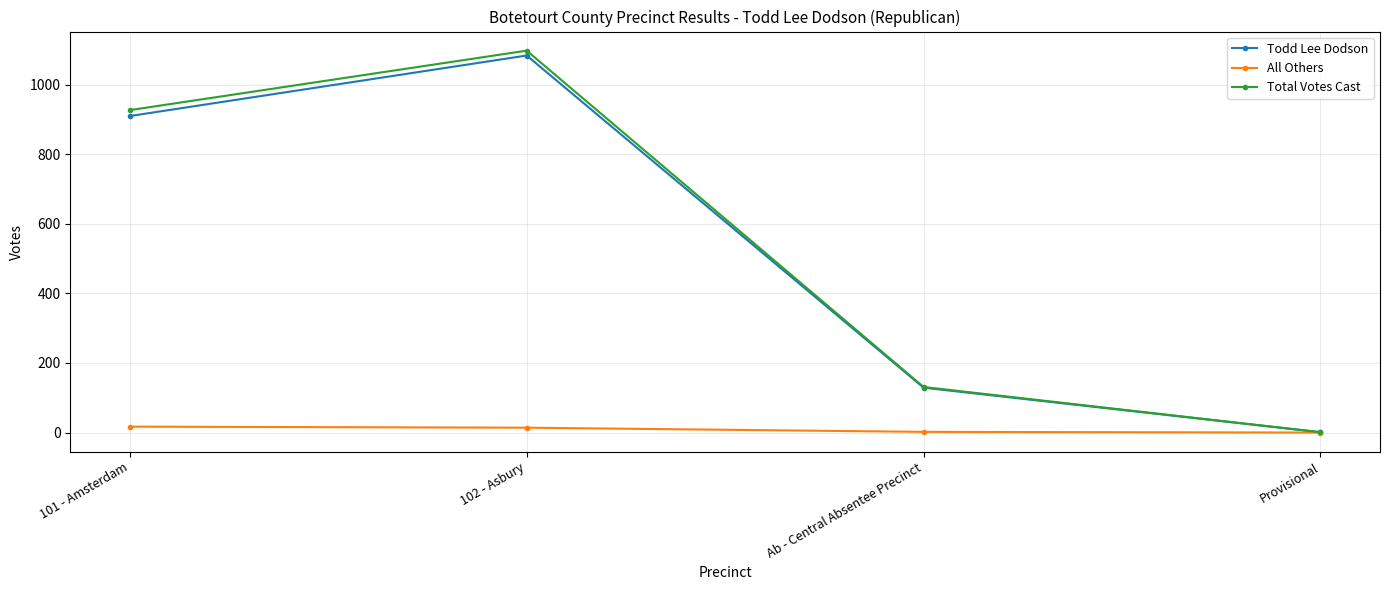

Where is the first local maximum for Todd Lee Dodson?

102 - Asbury